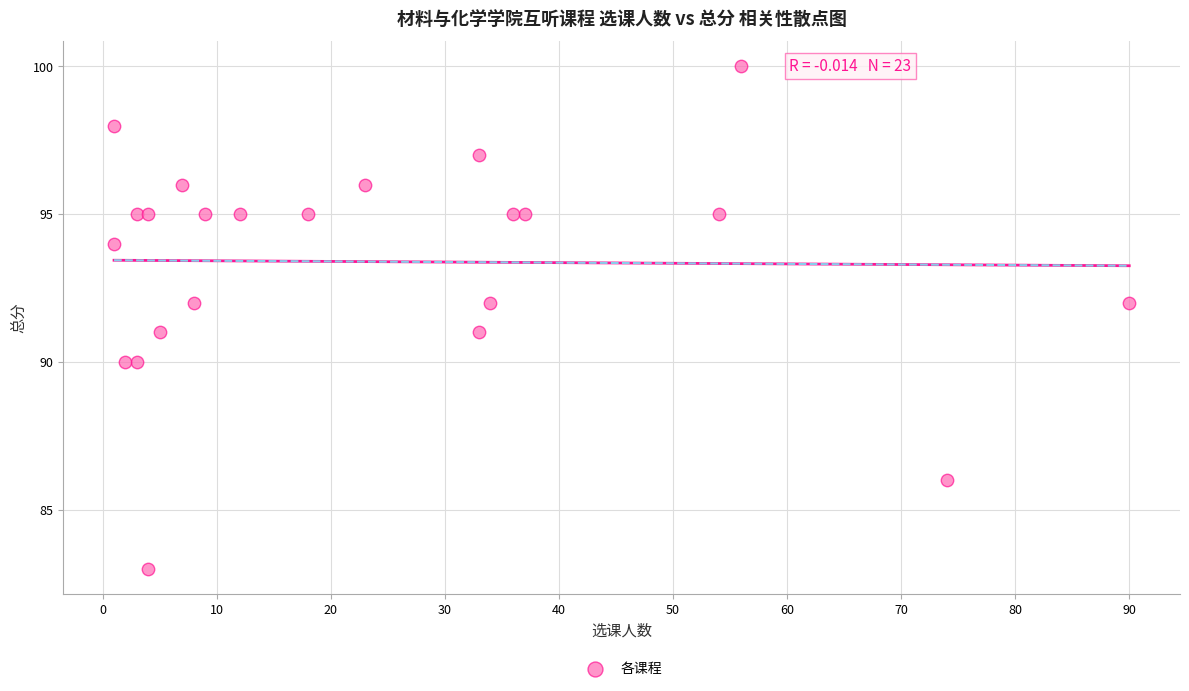

What is the range of Y values (max minus min)?

17